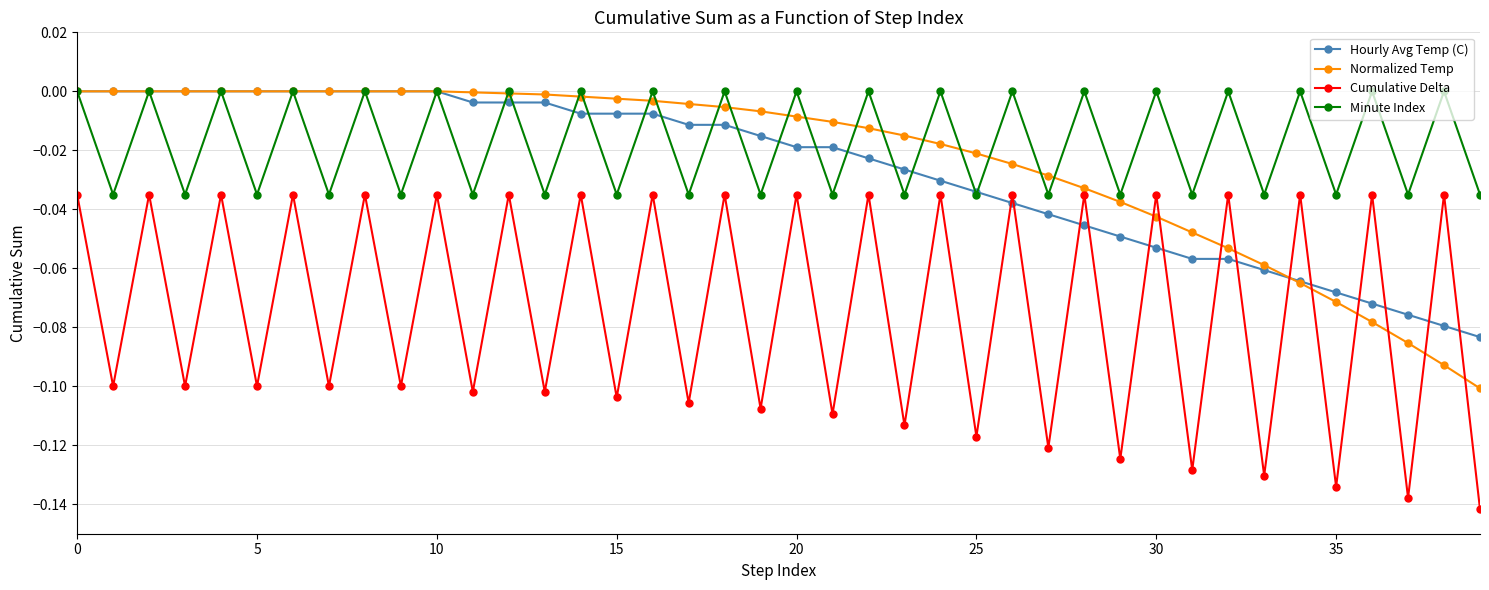

How many interior local peaks does the Cumulative Delta series have?

19